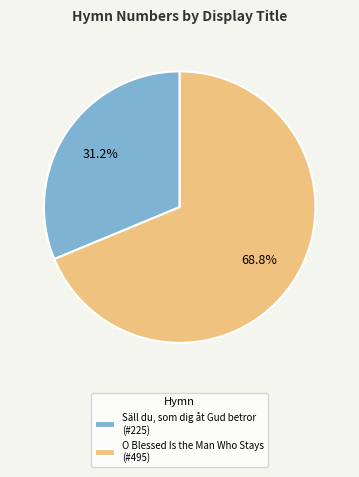

What is the ratio of the value at Säll du, som dig åt Gud betror to the value at O Blessed Is the Man Who Stays?

0.5